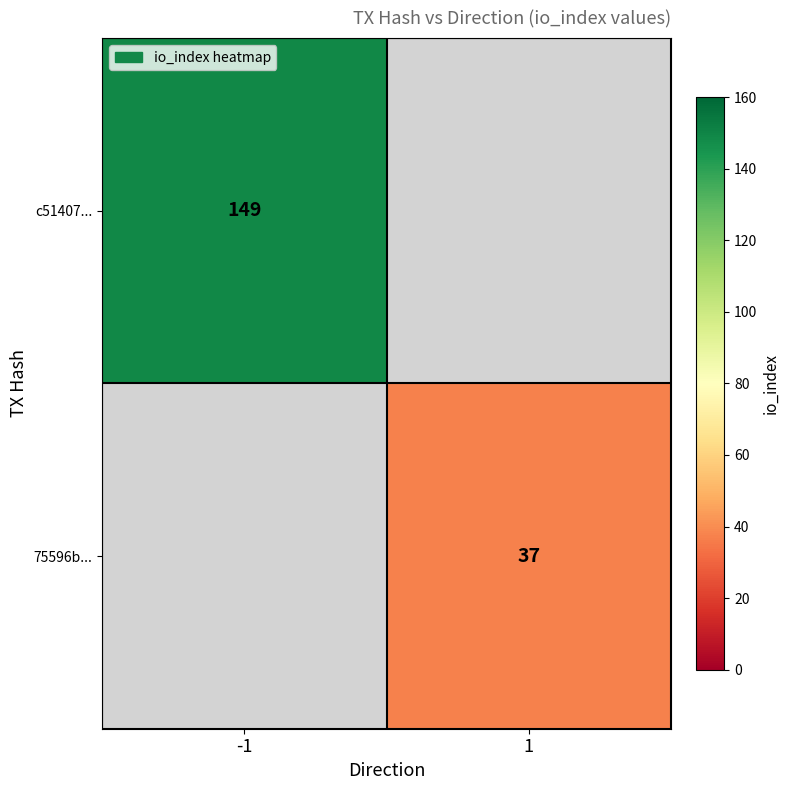

Which category has the highest value across all series?

-1